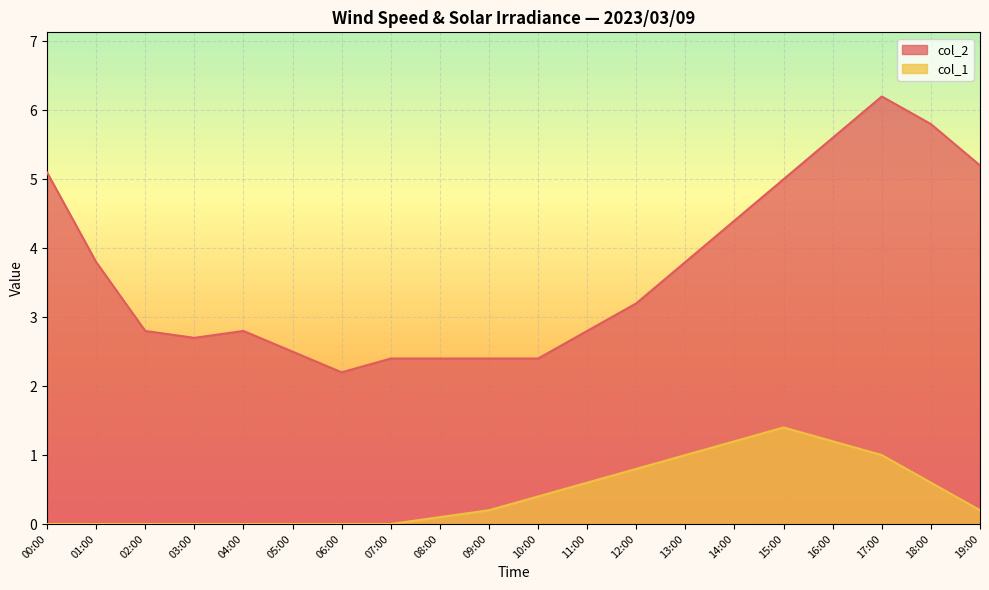

What position from the right is 11:00?

9